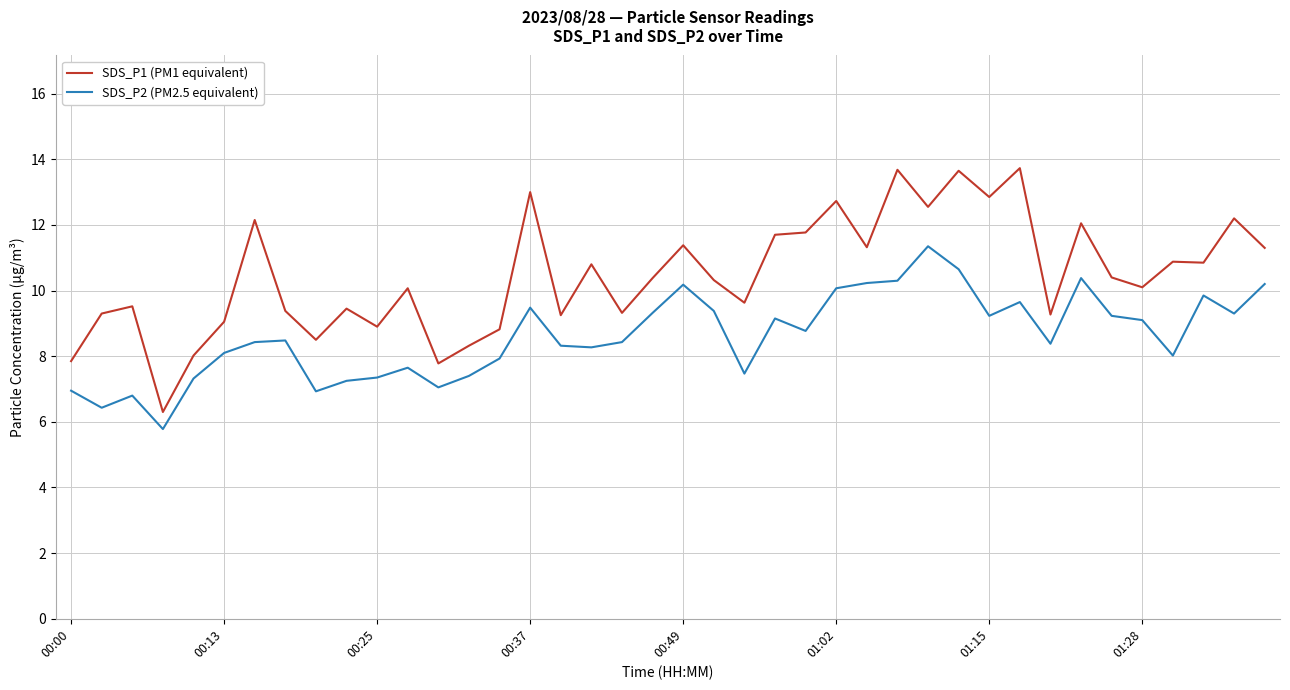

Which series has the largest range (max minus min)?

SDS_P1 (PM1 equivalent)